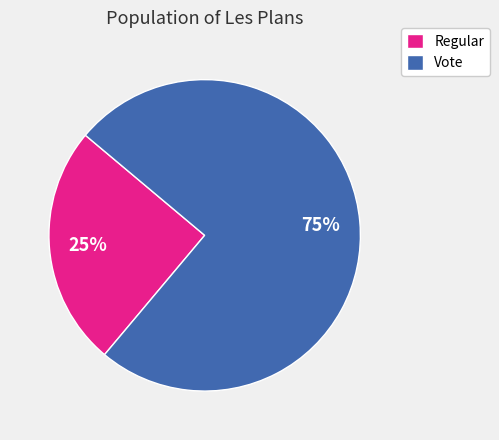

Which category has the smallest portion of the pie?

Regular